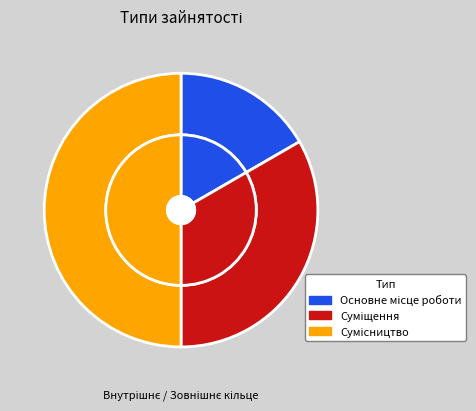

True or false: Основне місце роботи accounts for 17% of the total.

True